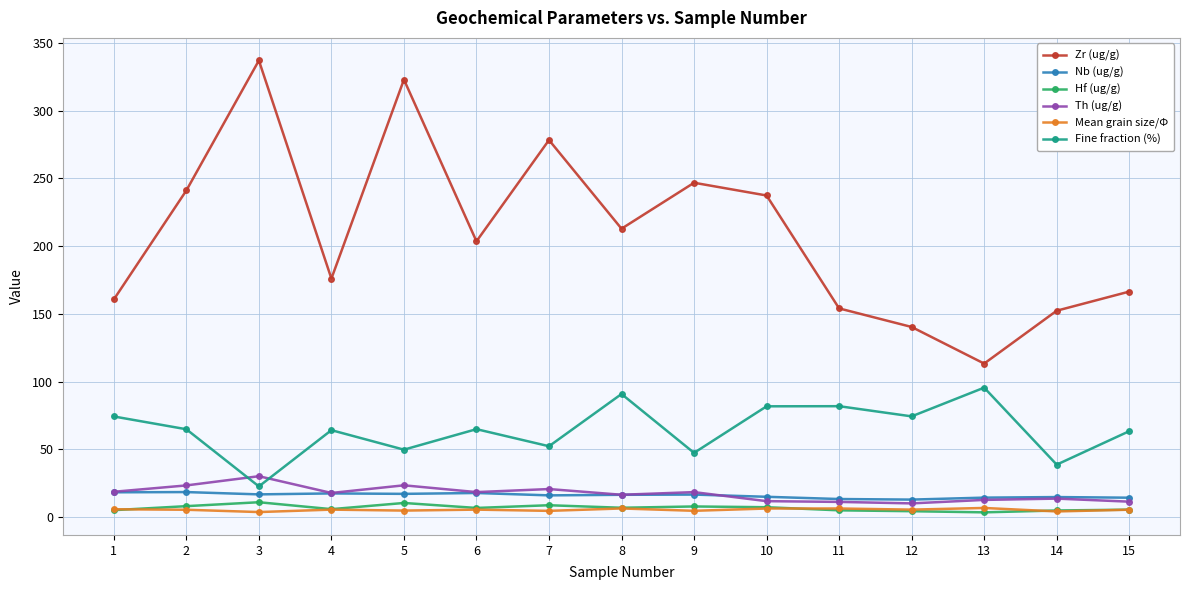

True or false: Hf (ug/g) has a value of 3.5 at 13.

True